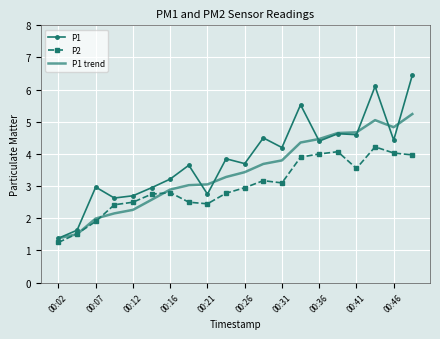

What is the highest value of the P1 trend series?

5.2